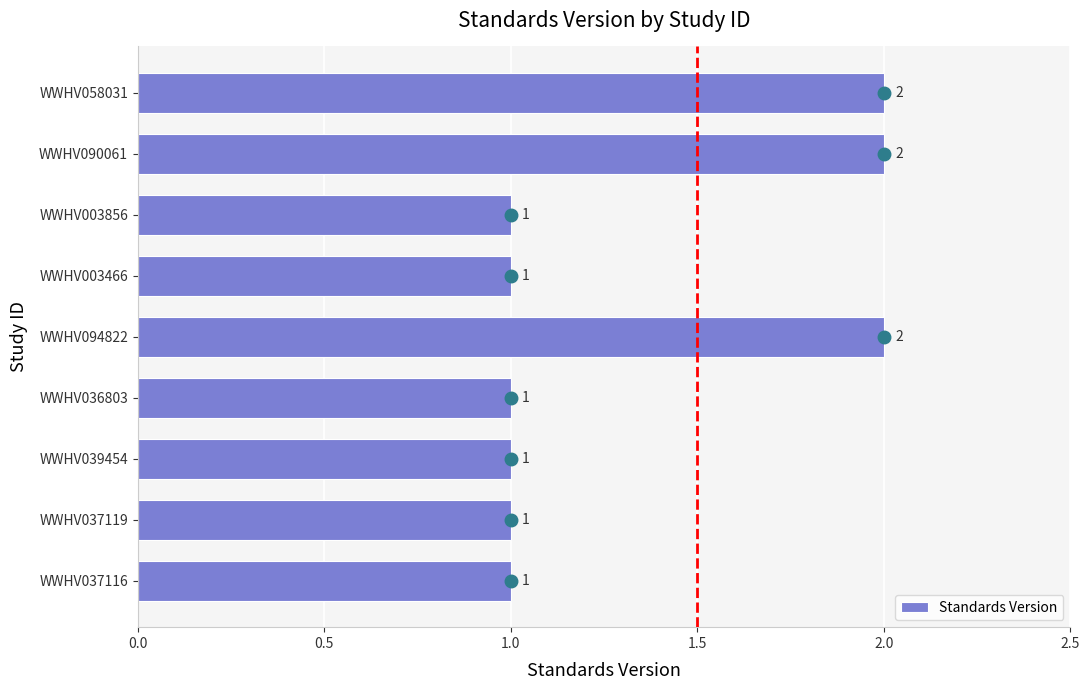

True or false: the data shows 2 at WWHV090061.

True